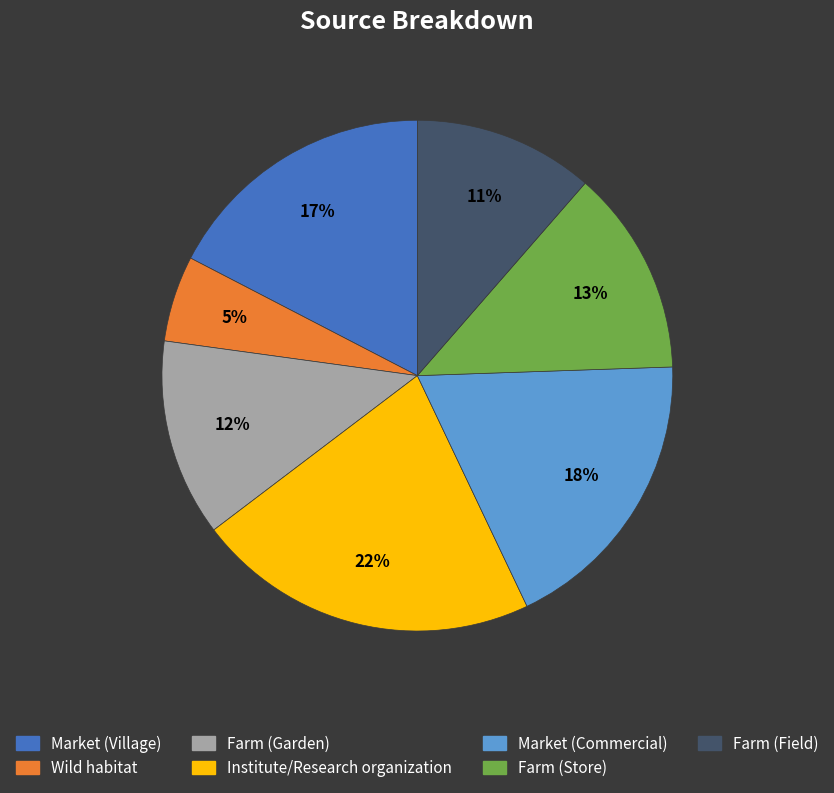

Count the number of slices in the pie.

7